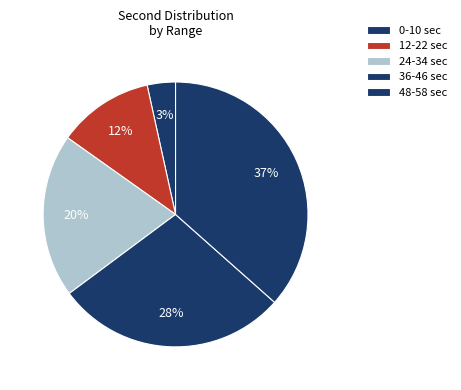

Which category has the biggest portion of the pie?

58